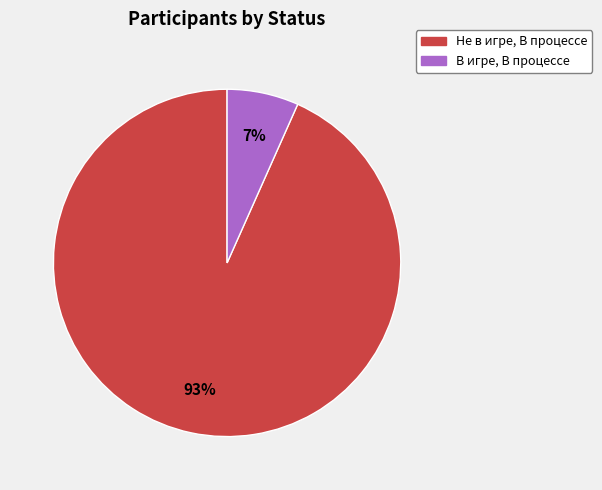

What is the largest slice in the pie chart?

Не в игре, В процессе